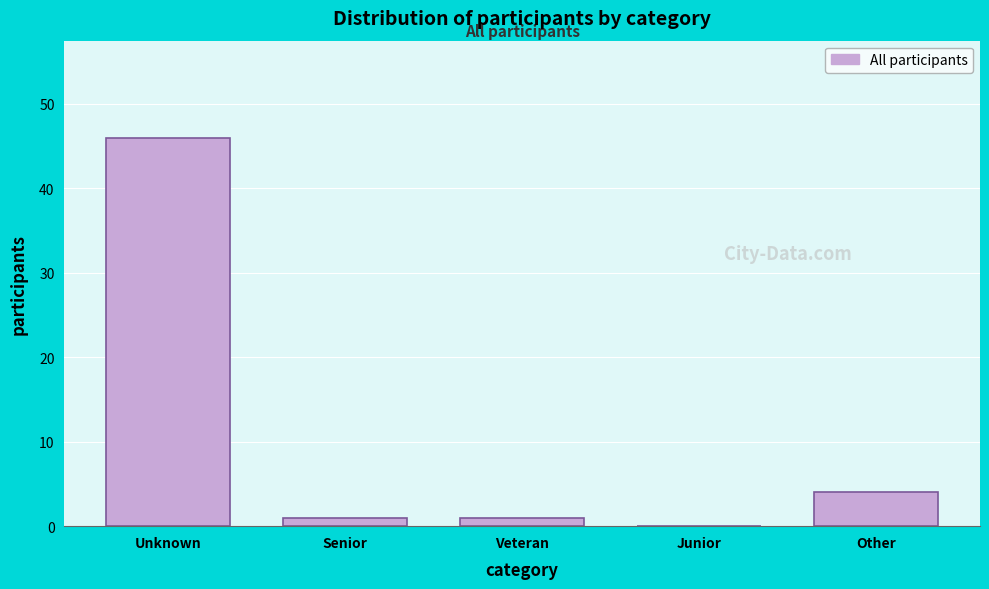

Reading left to right, extract all data points from this chart.

Unknown=46	Senior=1	Veteran=1	Junior=0	Other=4